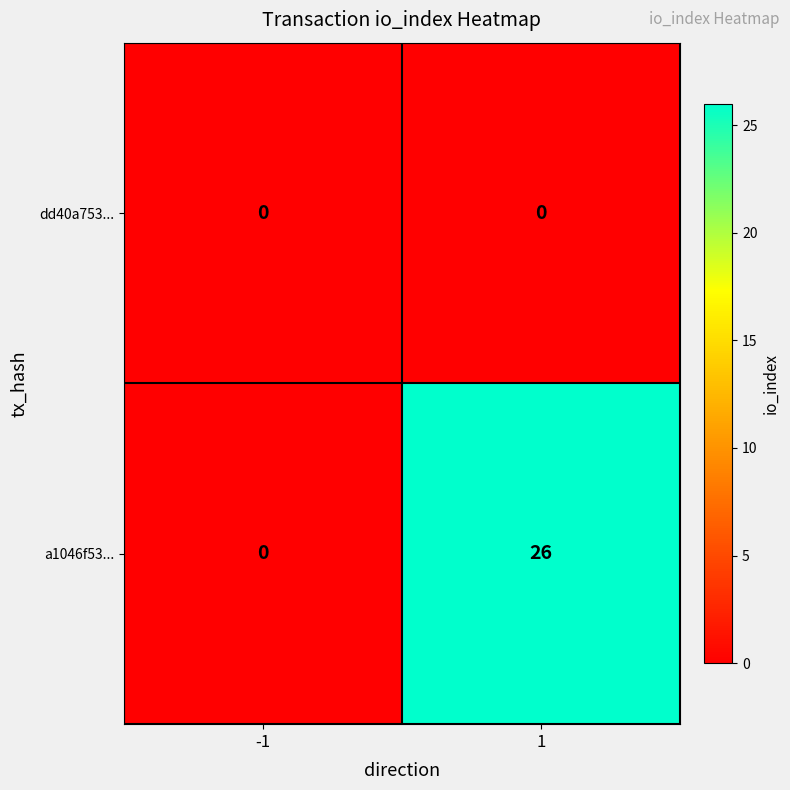

Rank the series at 1 from lowest to highest value.

dd40a753..., a1046f53...